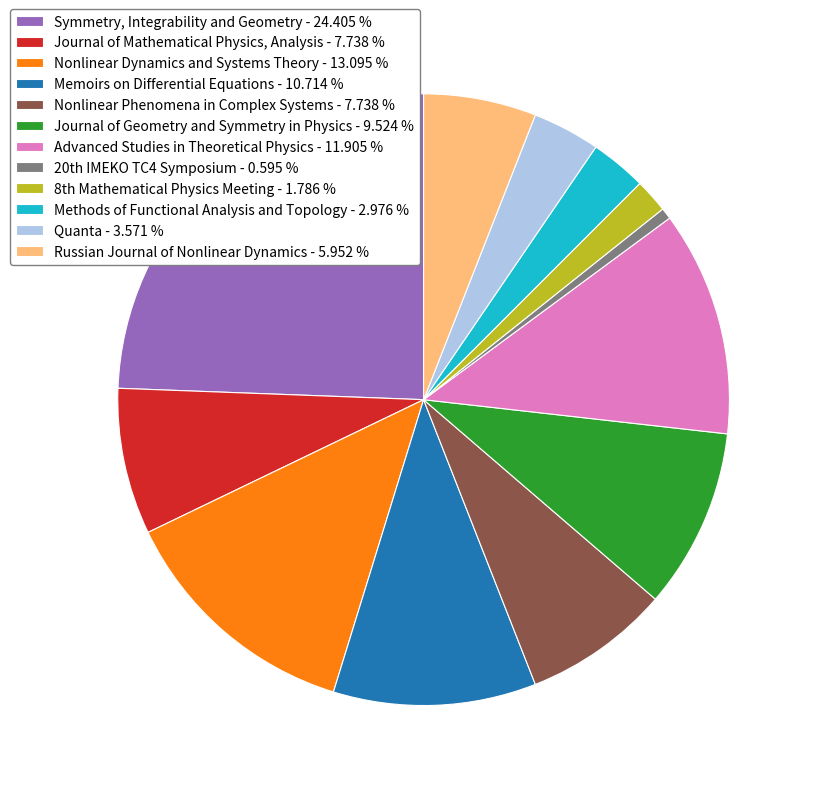

Do Symmetry, Integrability and Geometry - 24.405 % and Russian Journal of Nonlinear Dynamics - 5.952 % together represent more than half of the pie?

No